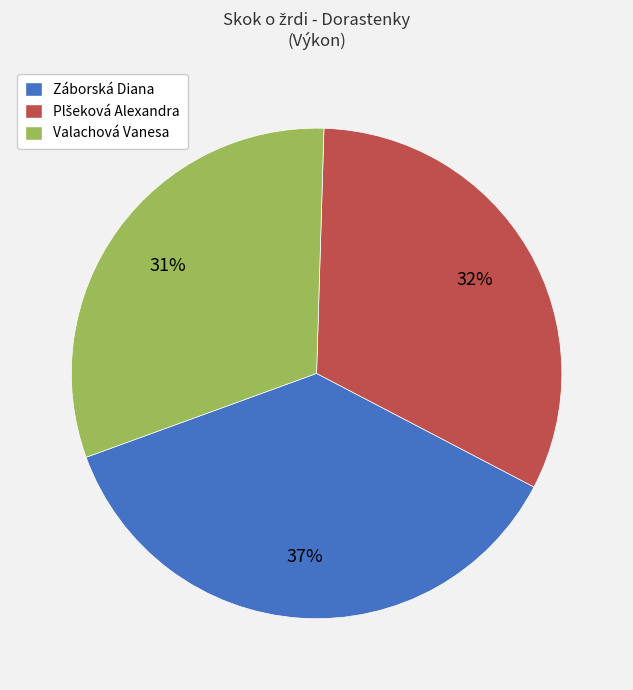

What is the largest slice in the pie chart?

Záborská Diana